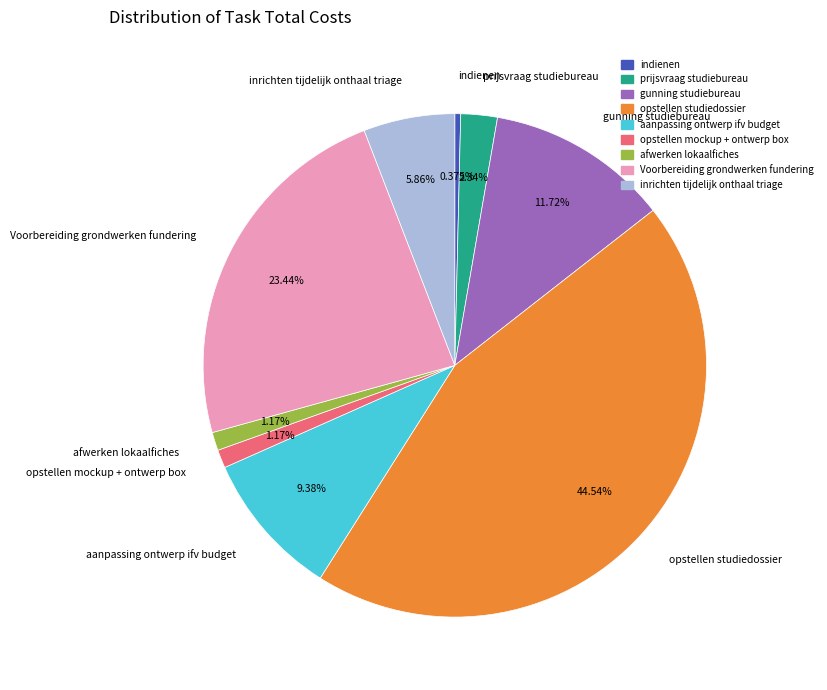

Is indienen the majority of the pie?

No